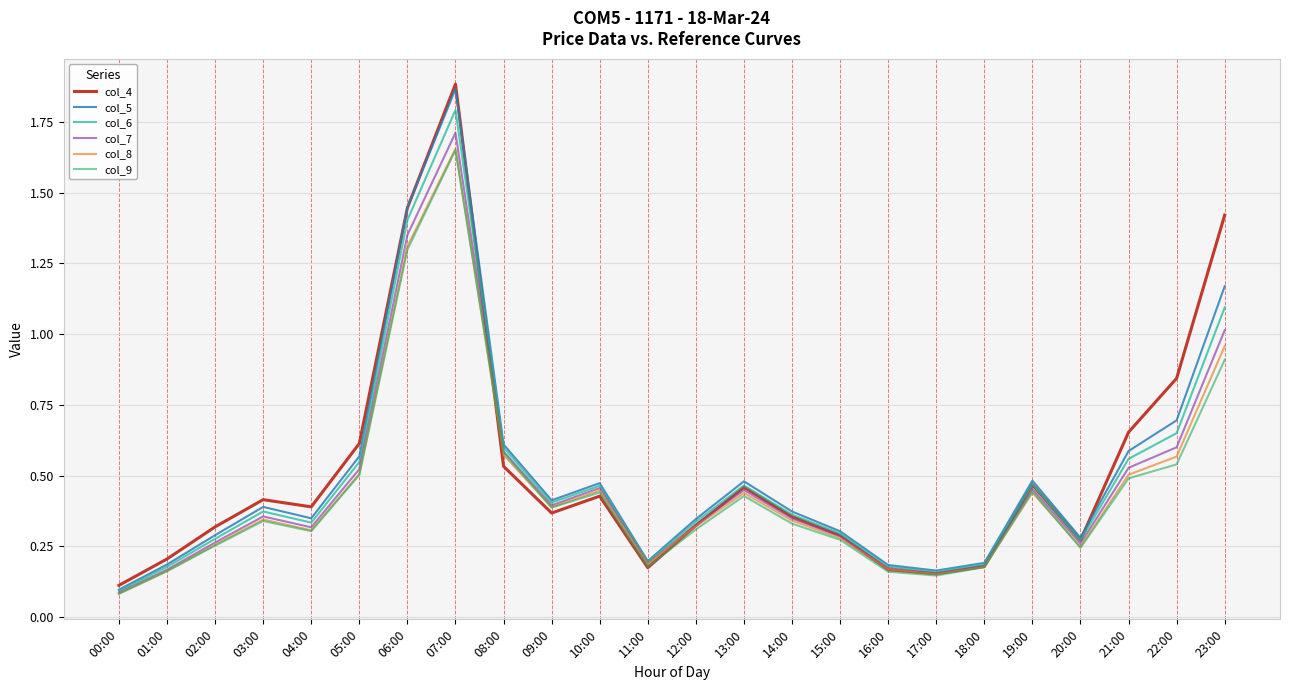

In col_6, how many points are higher than both neighbors (excluding endpoints)?

5